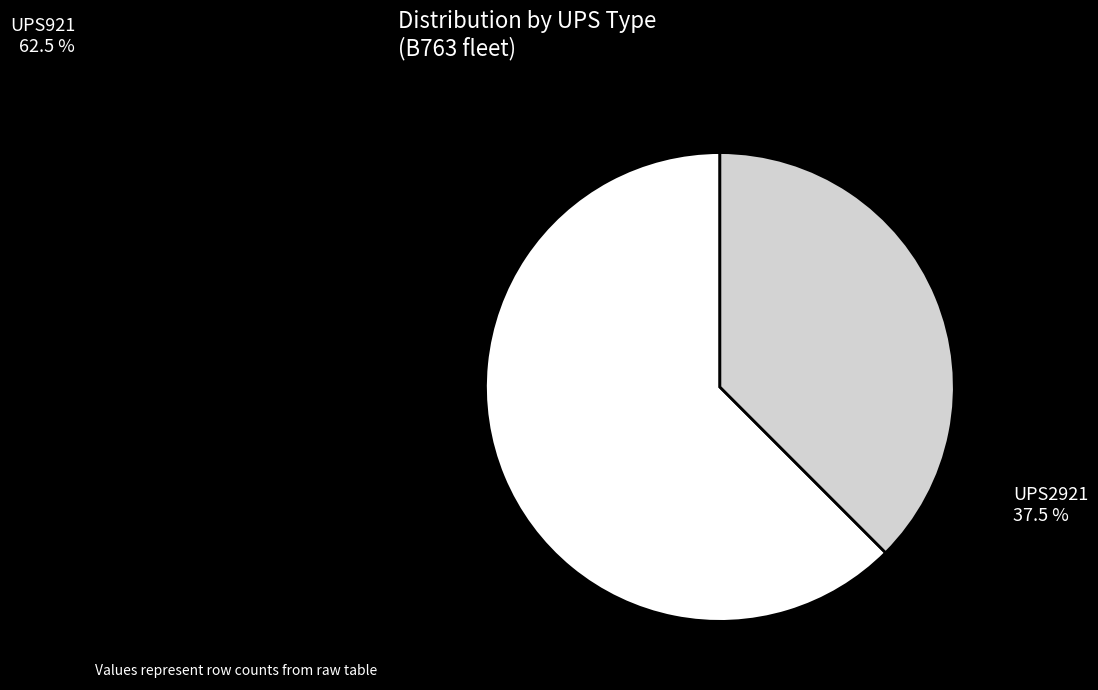

True or false: UPS2921 accounts for 29% of the total.

False